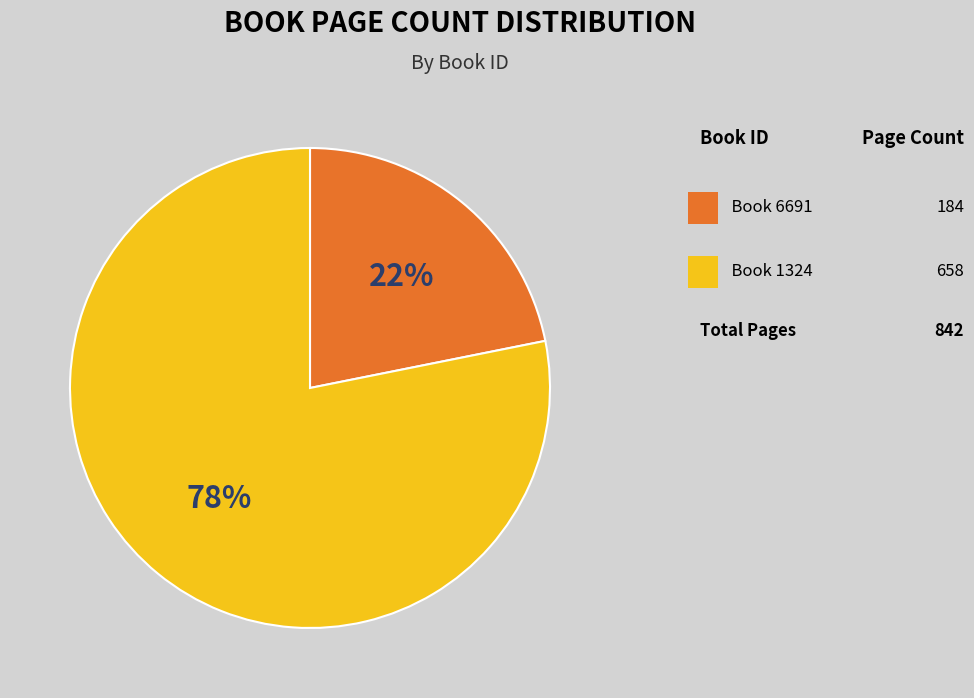

Is there a majority slice in this chart?

Yes